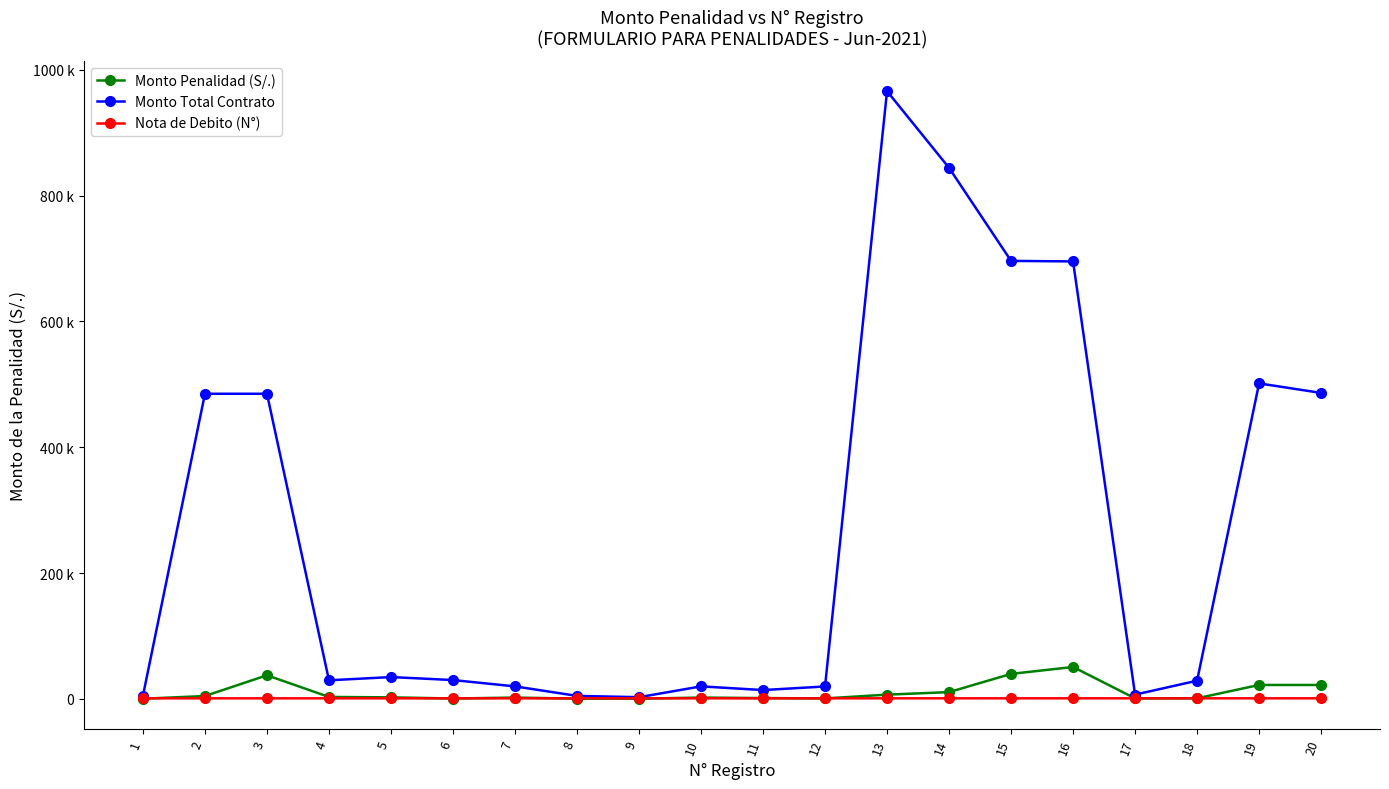

At which label is Monto Penalidad (S/.) closest to 25359?

19